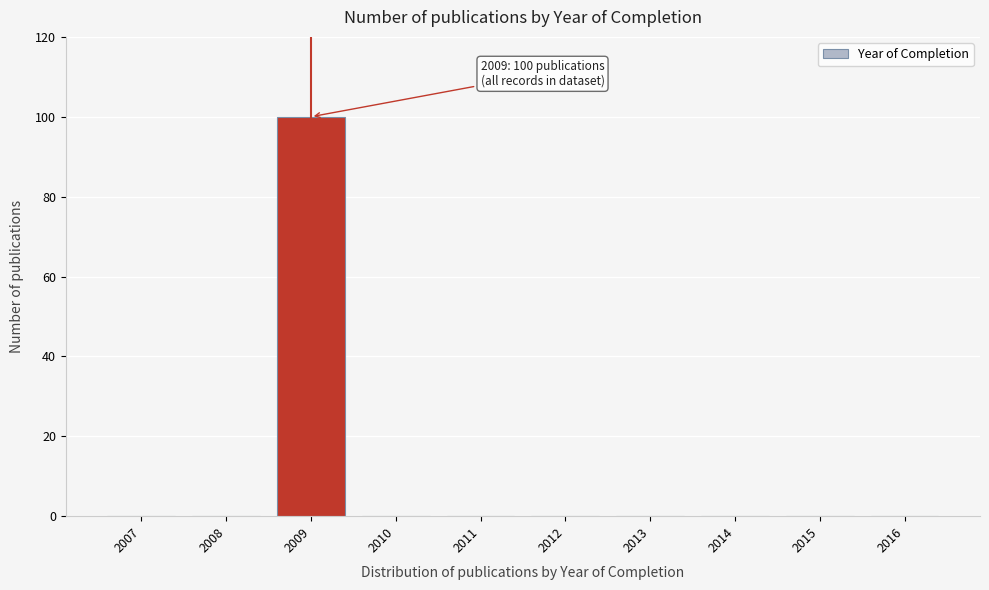

Reading right to left, transcribe all the data shown in this chart.

2016=0	2015=0	2014=0	2013=0	2012=0	2011=0	2010=0	2009=100	2008=0	2007=0